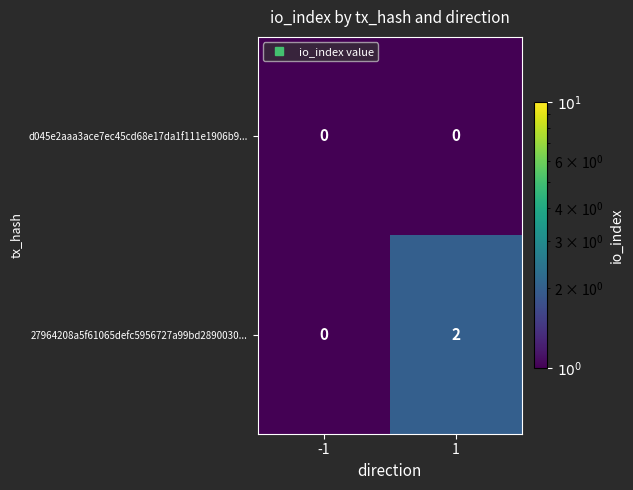

Rank the series at 1 from lowest to highest value.

d045e2aaa3ace7ec45cd68e17da1f111e1906b9..., 27964208a5f61065defc5956727a99bd2890030...